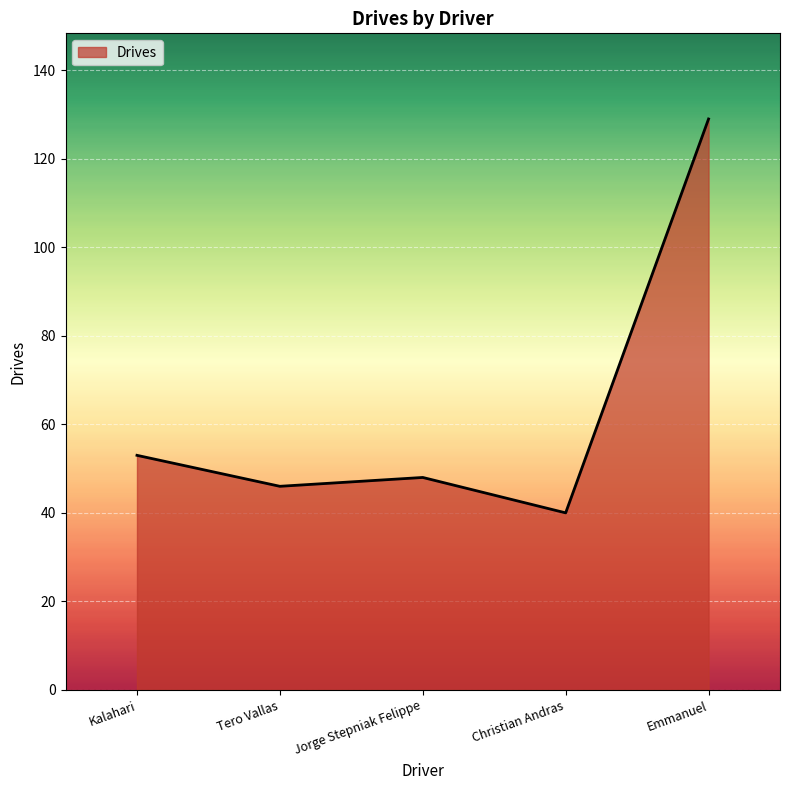

How many lines are shown in the chart?

1